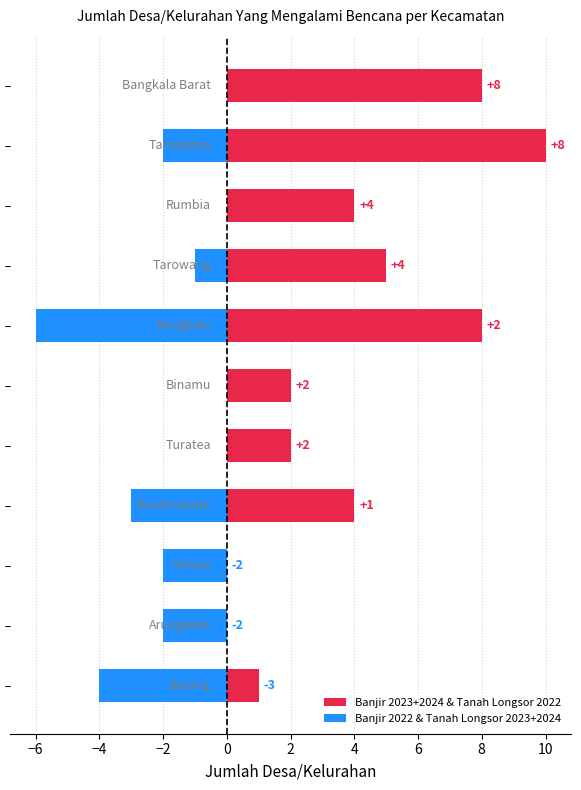

Does the chart contain any negative values?

Yes